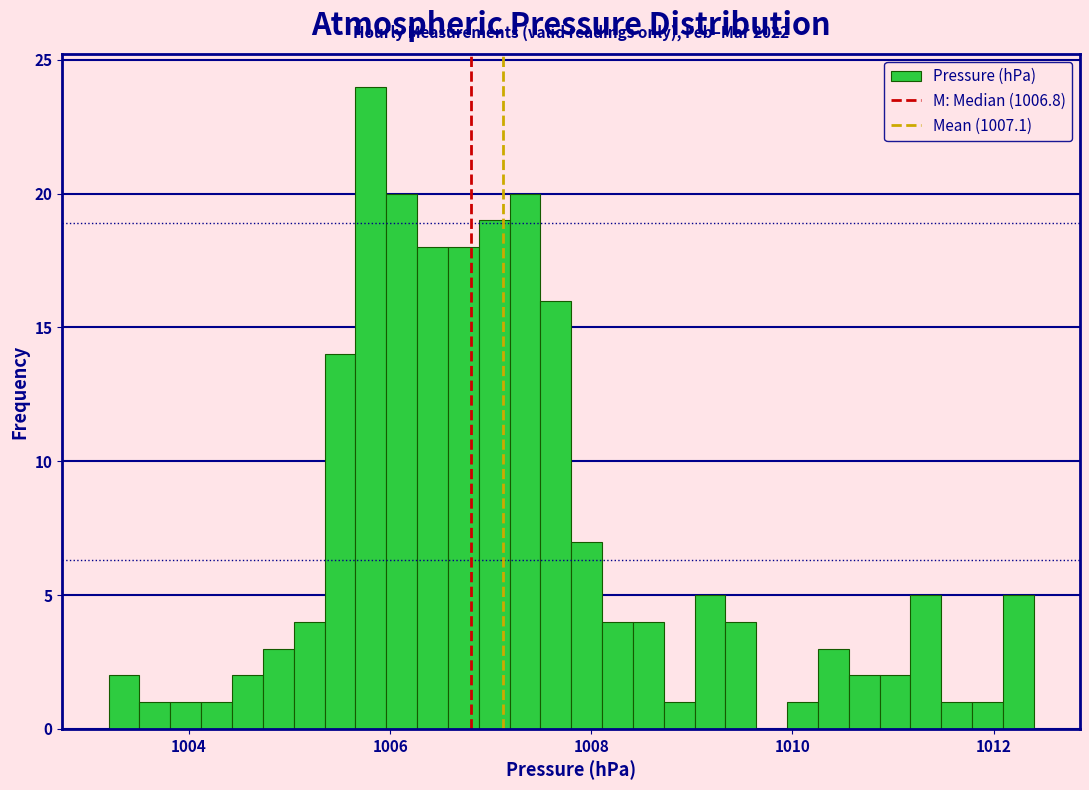

Around what value on the x-axis is the tallest bar? Give the approximate position of its centre, as read against the axis.

1005.8